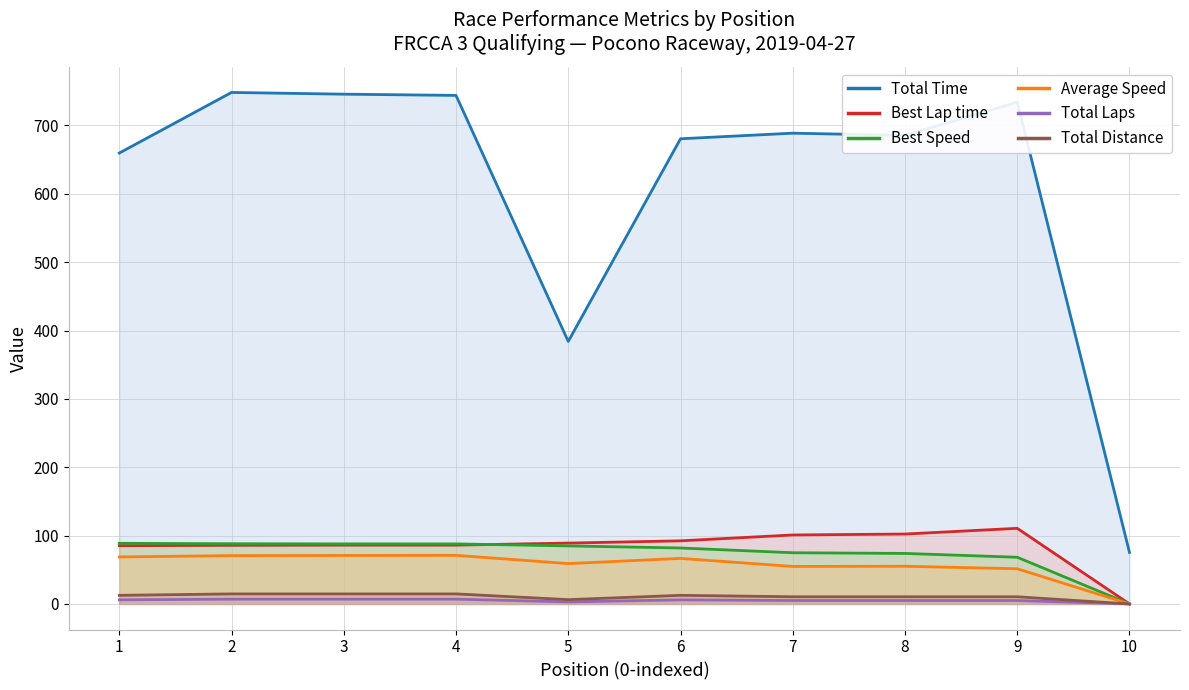

Reading left to right, what are all the values shown in this chart?

Total Time: 659.7	748.4	745.8	744.0	384.1	680.6	688.8	685.5	734.2	75.4
Best Lap time: 85.2	85.8	86.0	86.1	89.0	92.3	100.9	102.3	110.6	0.0
Best Speed: 88.7	88.1	87.9	87.8	84.9	81.9	74.9	73.9	68.3	0.0
Average Speed: 68.8	70.7	71.0	71.1	59.0	66.7	54.9	55.1	51.5	0.0
Total Laps: 6.0	7.0	7.0	7.0	3.0	6.0	5.0	5.0	5.0	0.0
Total Distance: 12.6	14.7	14.7	14.7	6.3	12.6	10.5	10.5	10.5	0.0